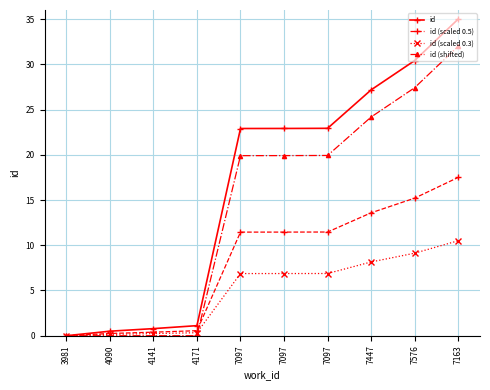

Between 4090 and 4141, which is larger?

4141